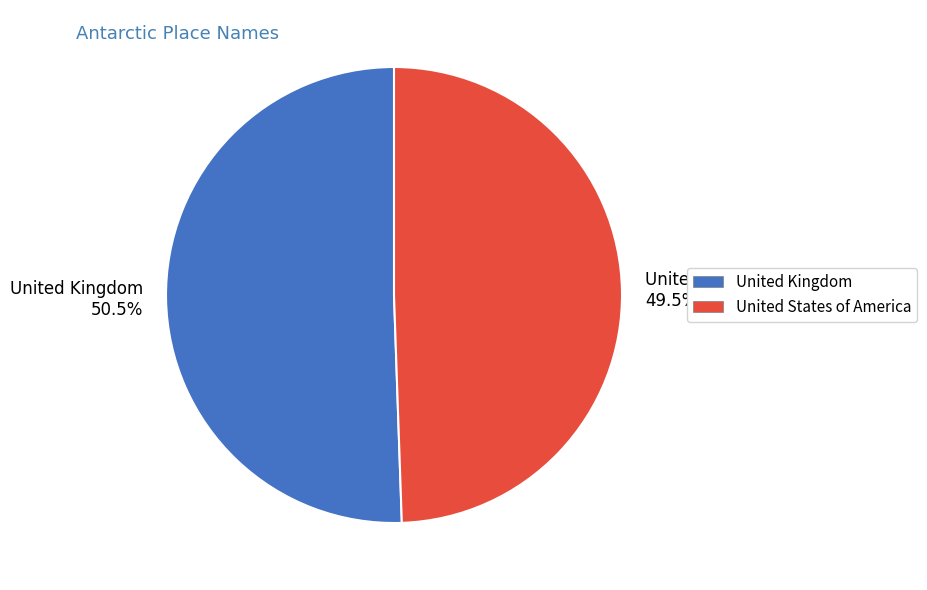

Is it true that United Kingdom is 38% of the pie?

False